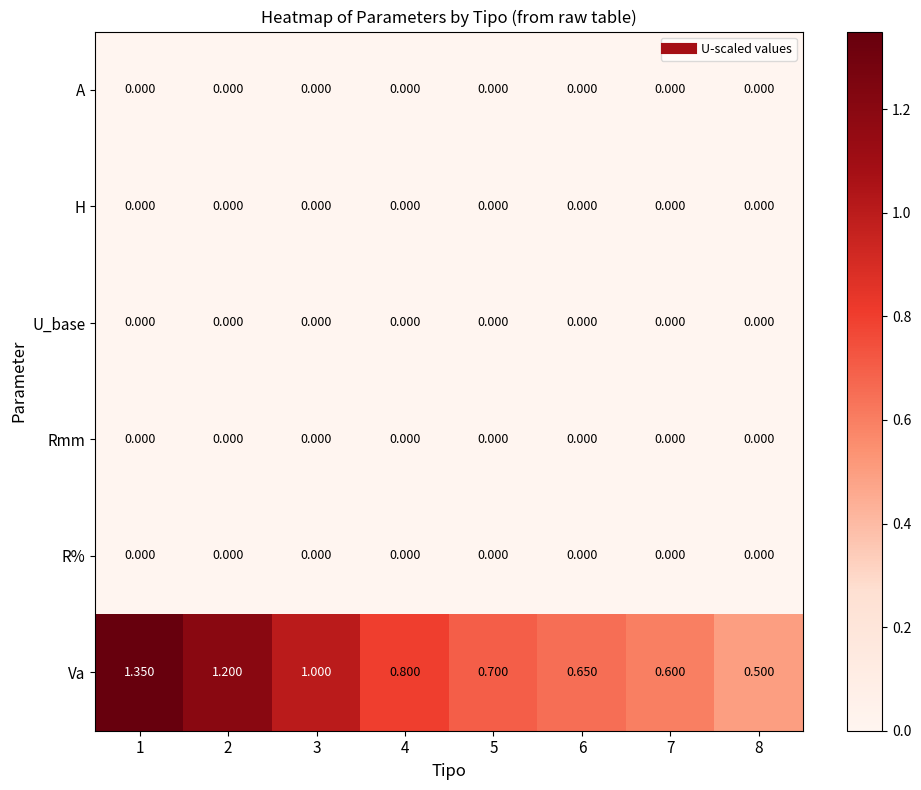

Which series has the largest total across all categories?

Va